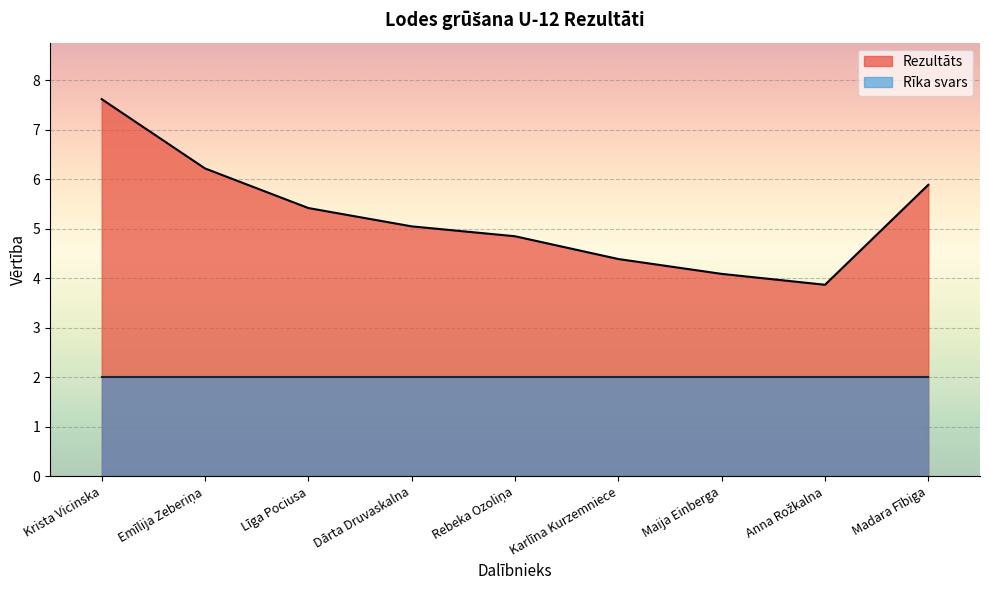

Does the chart display data point markers on the line(s)?

No